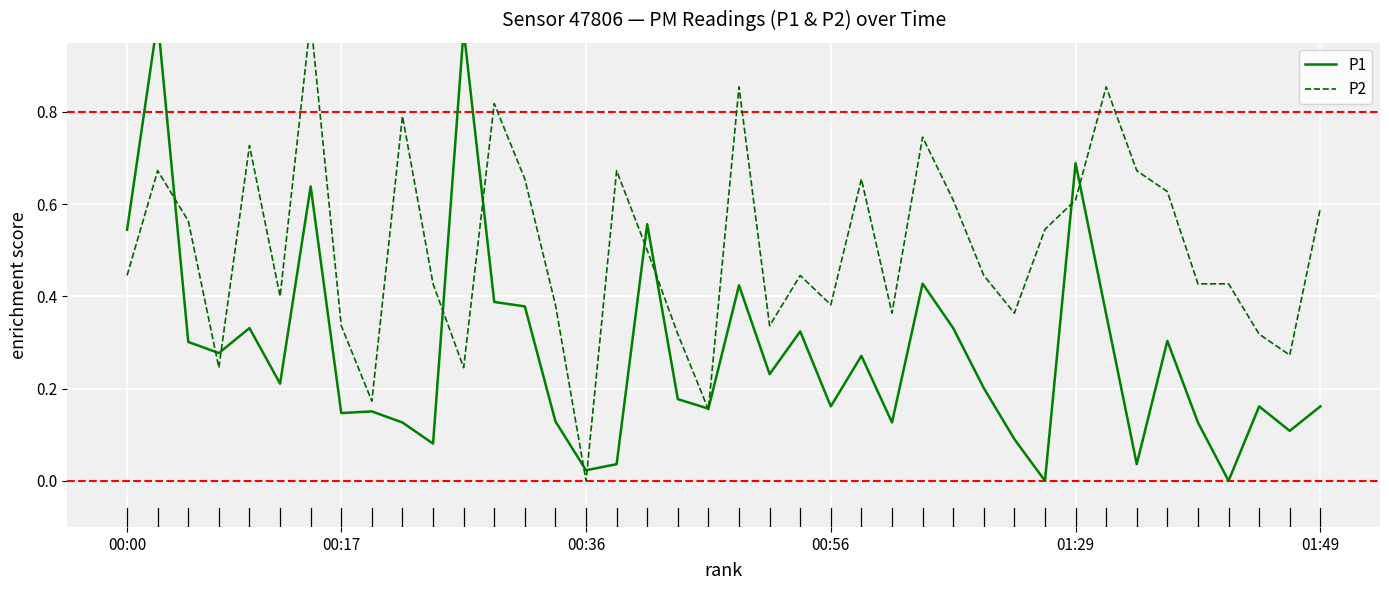

Where is P2 nearest to the value 0?

00:36